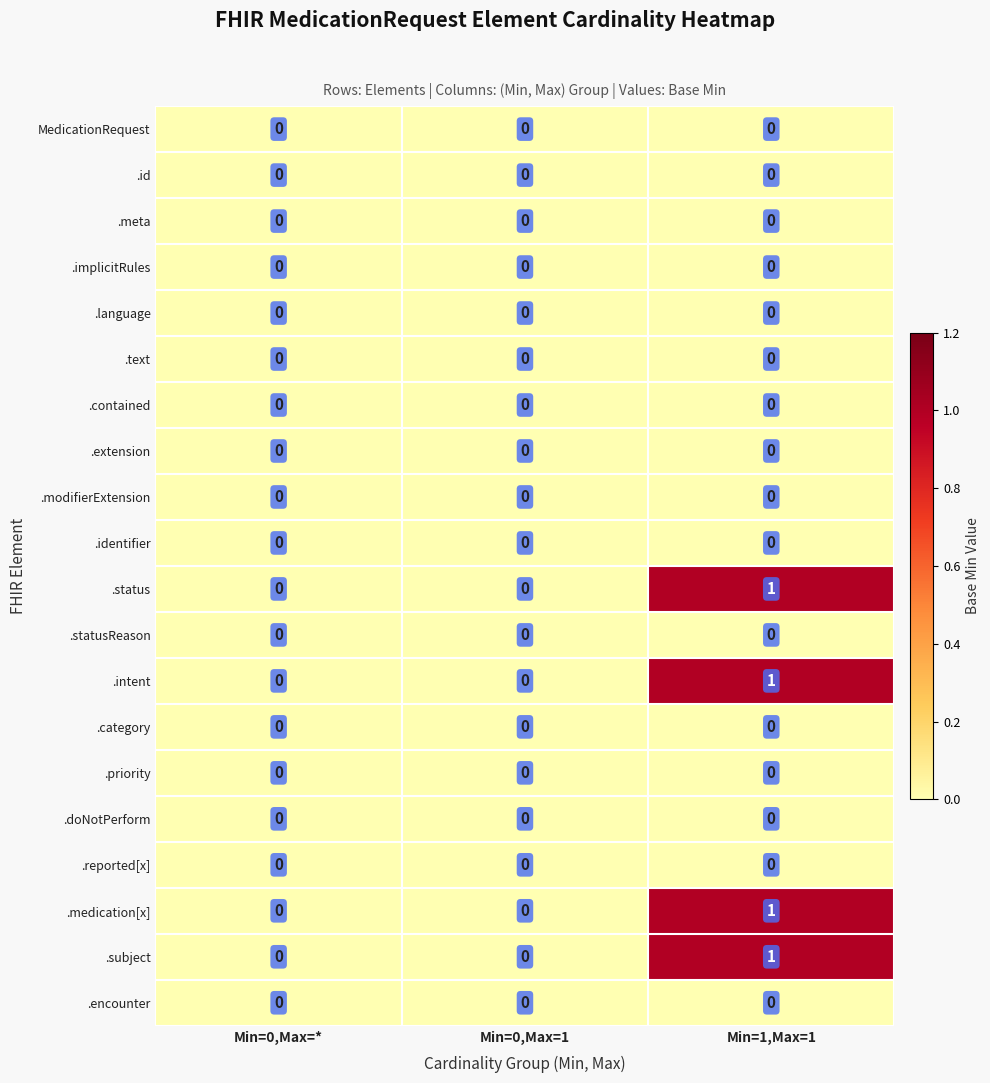

What is the total value across all series at Min=1,Max=1?

4